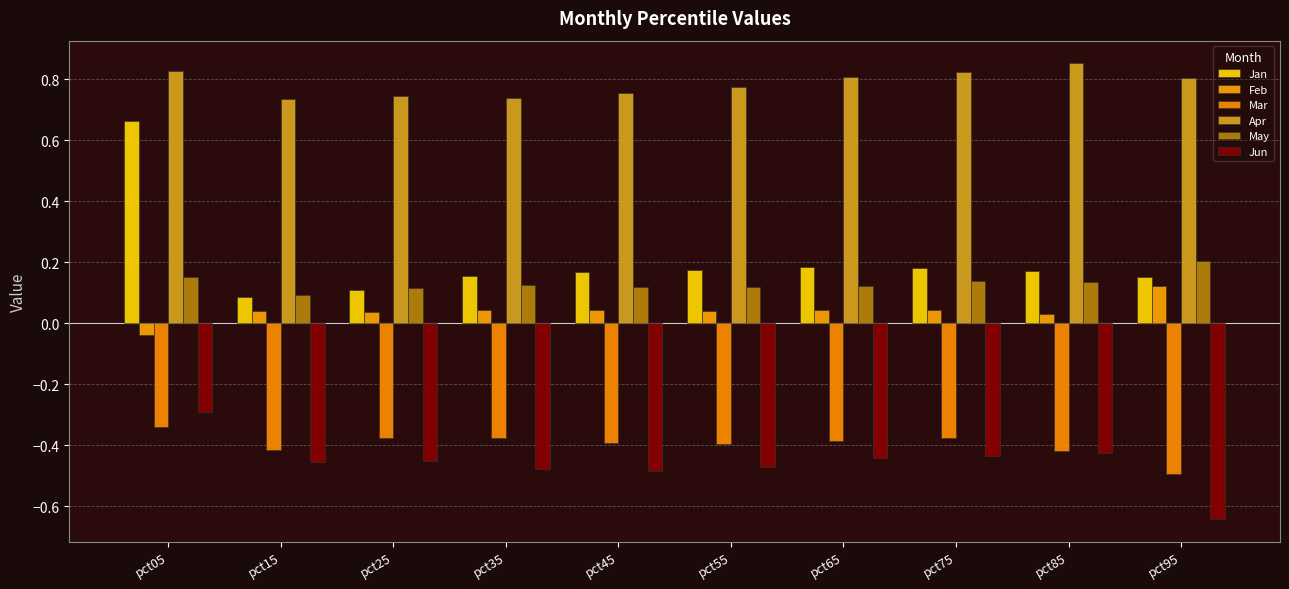

Where does the Feb series first go above 0?

pct15